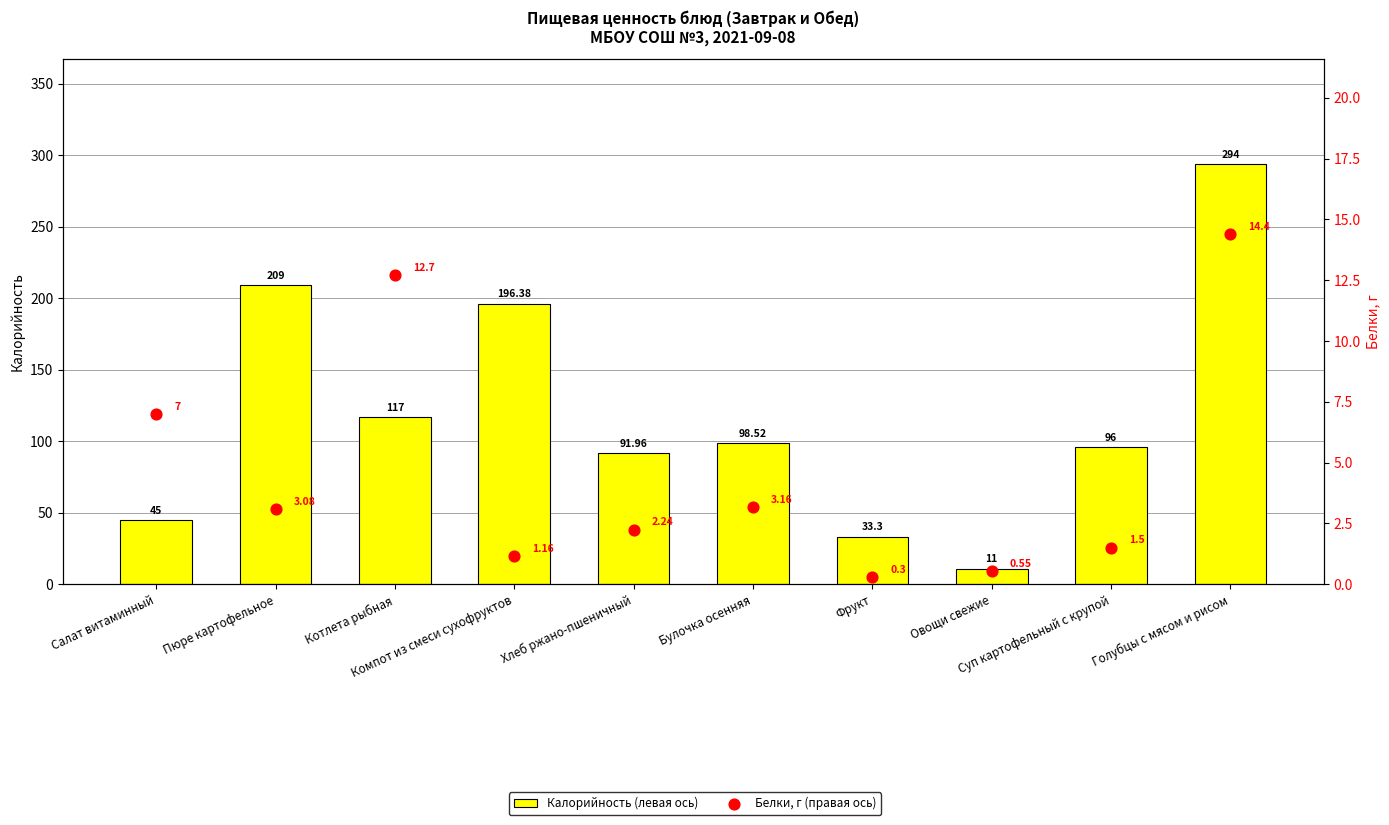

What is the total value across all series at Пюре картофельное?

212.1